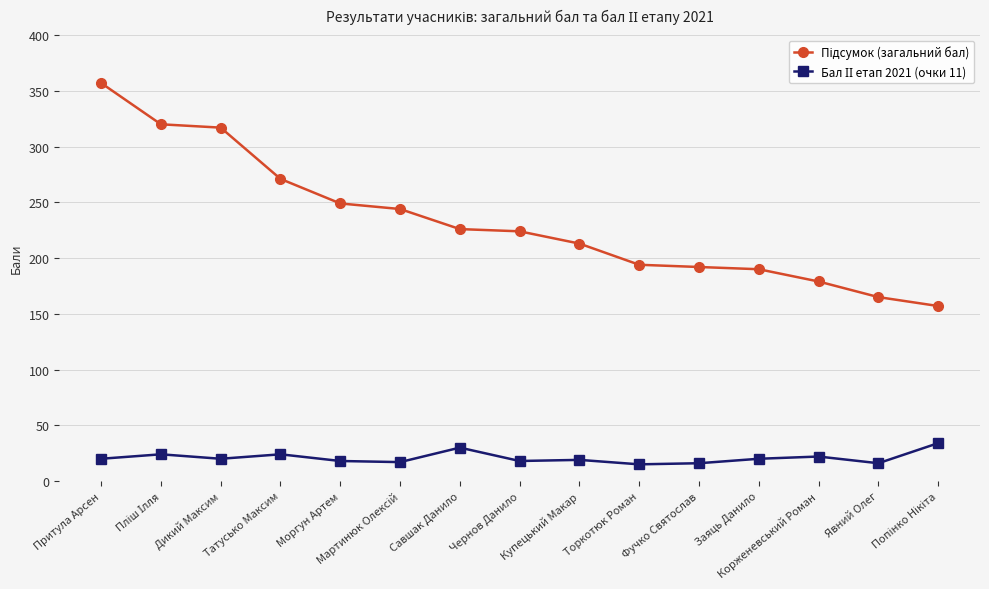

What is the minimum value shown in the chart?

15